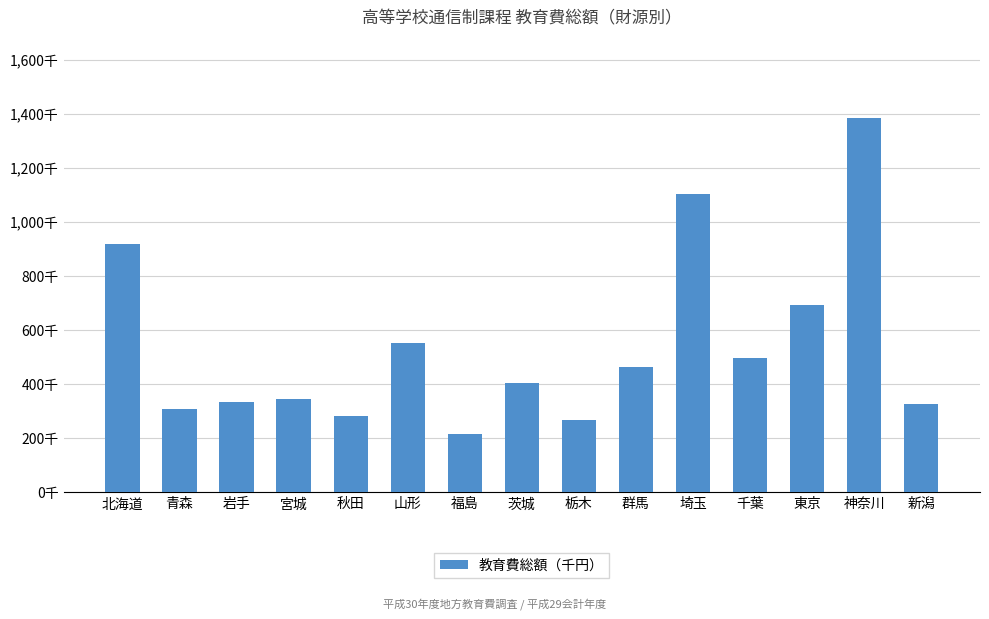

Reading left to right, what are all the values shown in this chart?

917544	306585	331882	343629	279967	550293	215083	405484	265027	462354	1102140	495366	693393	1384736	325027